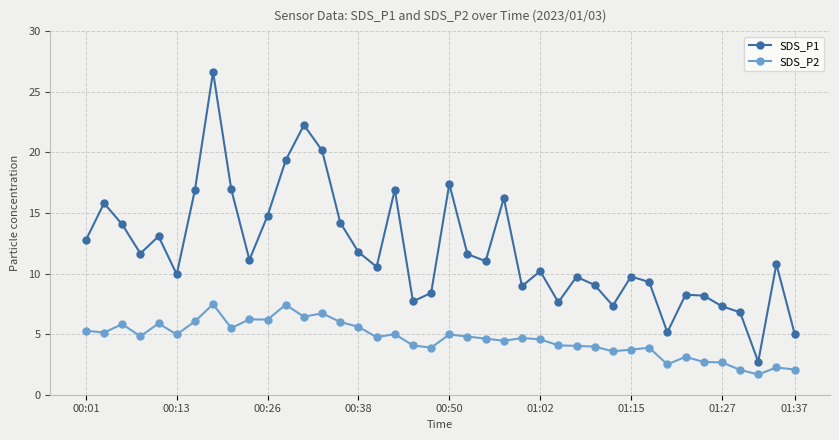

True or false: SDS_P2 and SDS_P1 cross at least once.

False